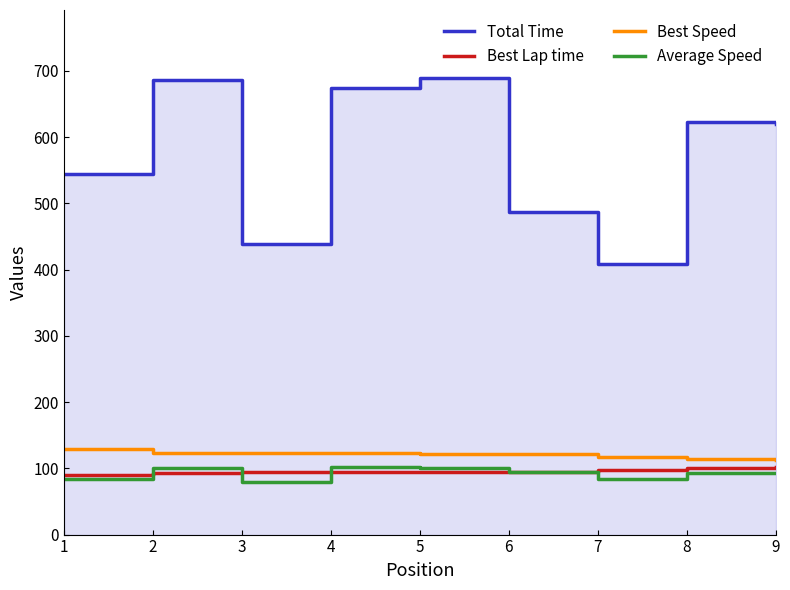

What is the maximum value for Best Lap time?

101.6